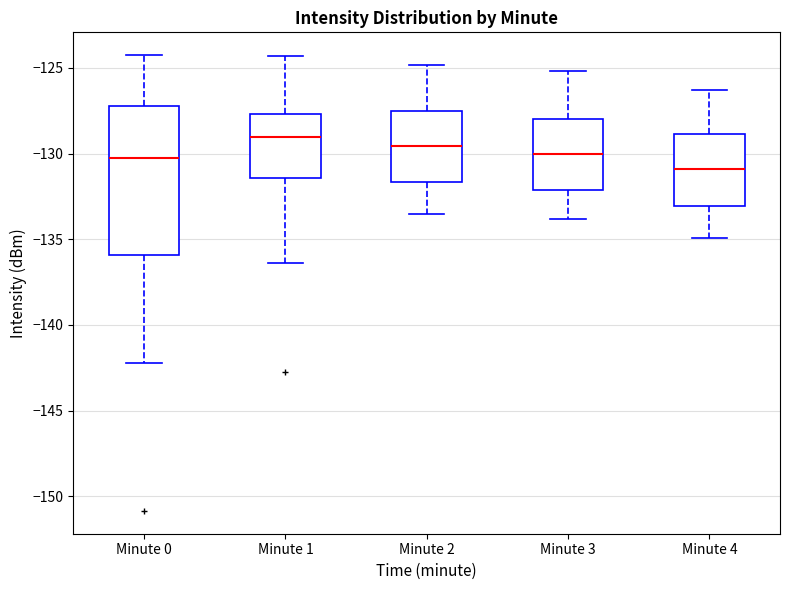

Reading left to right, read every box against the y-axis: the position of its median line, the range the box covers, and the ends of its whiskers. The values are not printed on the chart, so give them approximately, as read against the axis.

Minute 0: median -130.5, box -136.0 to -127.0, whiskers -142.0 to -124.0
Minute 1: median -129.0, box -131.5 to -127.5, whiskers -136.5 to -124.5
Minute 2: median -129.5, box -131.5 to -127.5, whiskers -133.5 to -125.0
Minute 3: median -130.0, box -132.0 to -128.0, whiskers -134.0 to -125.0
Minute 4: median -131.0, box -133.0 to -129.0, whiskers -135.0 to -126.5